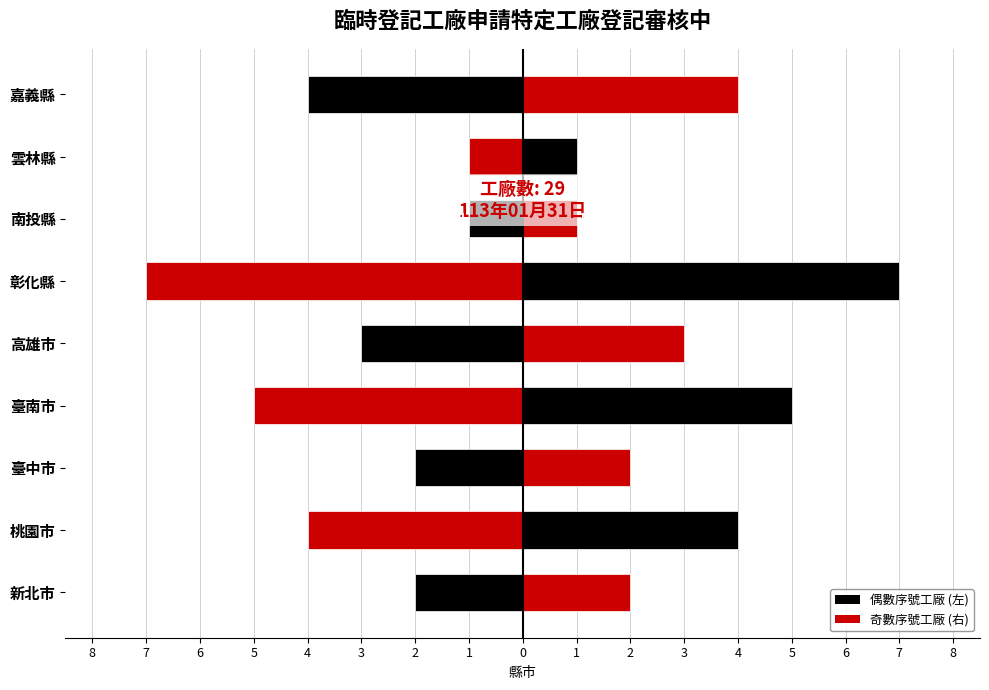

What is the difference between the second highest and second lowest values in the 右側 (紅/黑) series?

4